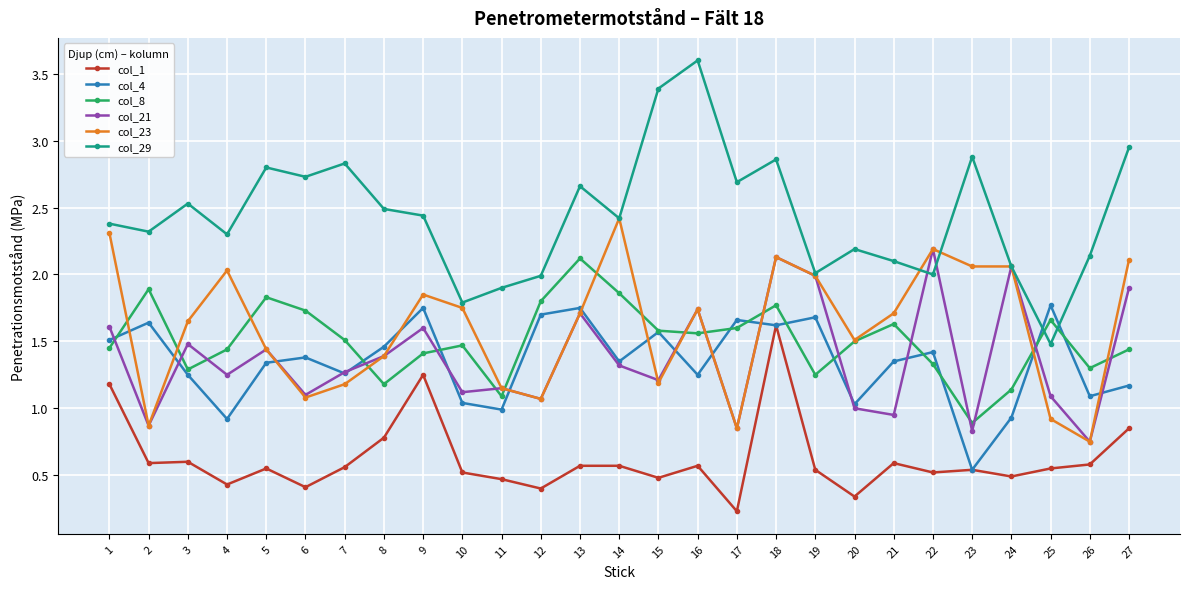

What is the maximum value shown in the chart?

3.6